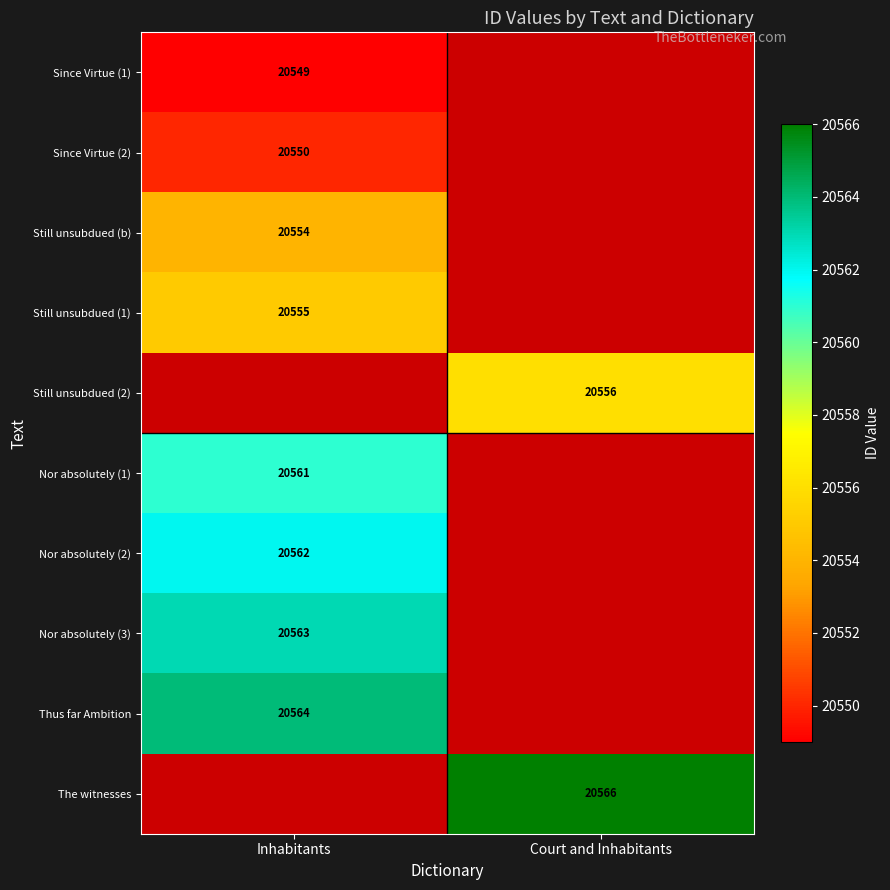

At how many categories does at least one series exceed 20560?

2